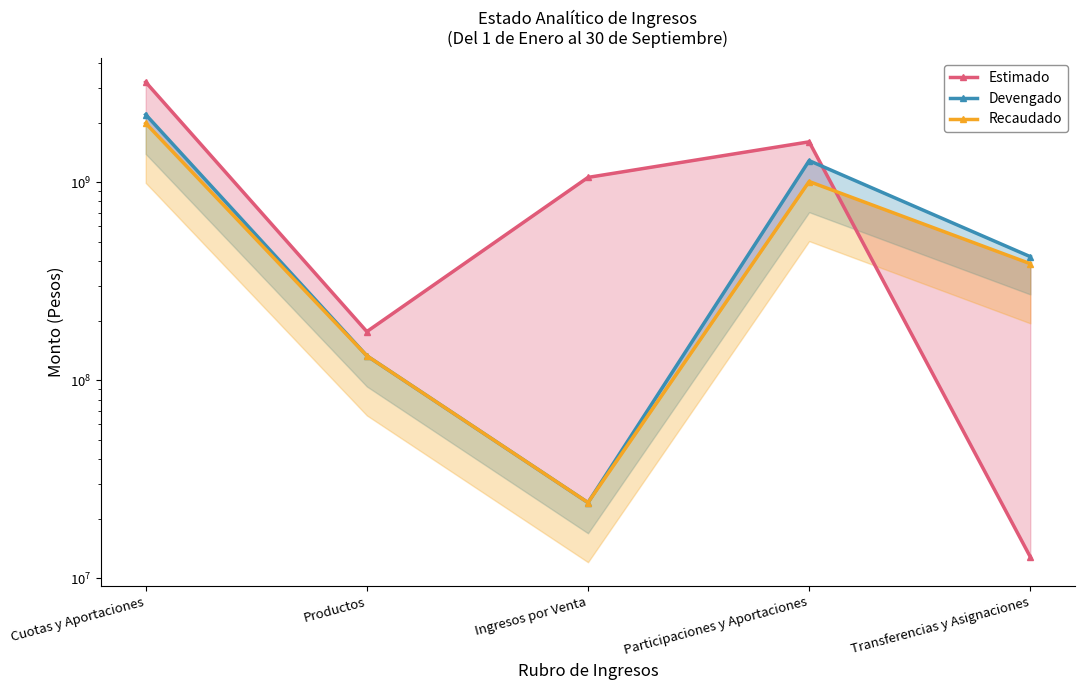

Reading right to left, list all the values displayed in this chart.

Estimado: 12832893	1600000000	1057983371	176154000	3205065474
Devengado: 421019430	1286018801	24131894	132967180	2196802116
Recaudado: 387924191	1008612695	24131894	132967180	1986038023